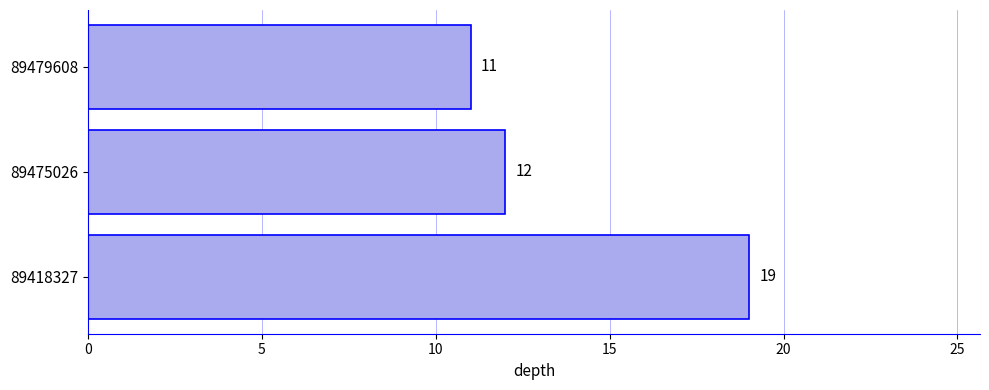

Approximately how many times larger is the value at 89479608 compared to 89418327?

0.6